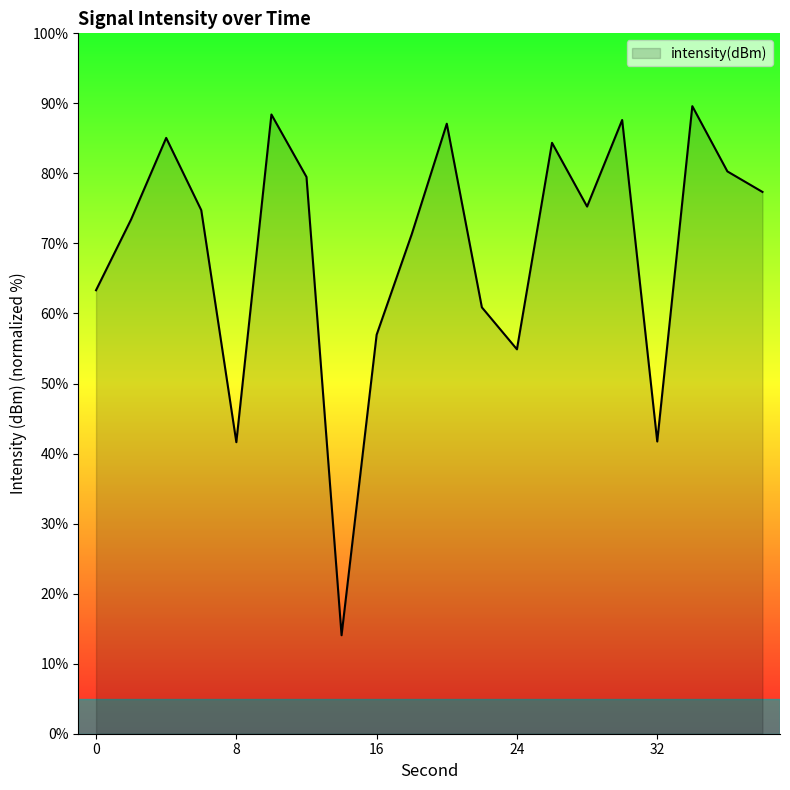

What is the minimum value shown in the chart?

14.1